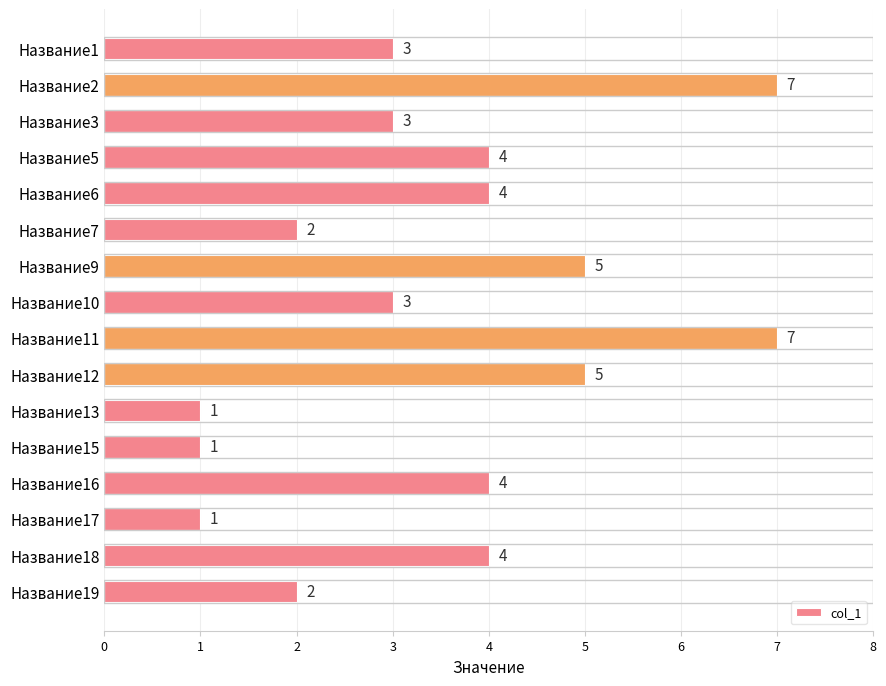

Reading top to bottom, transcribe all the data shown in this chart.

Название1=3	Название2=7	Название3=3	Название5=4	Название6=4	Название7=2	Название9=5	Название10=3	Название11=7	Название12=5	Название13=1	Название15=1	Название16=4	Название17=1	Название18=4	Название19=2